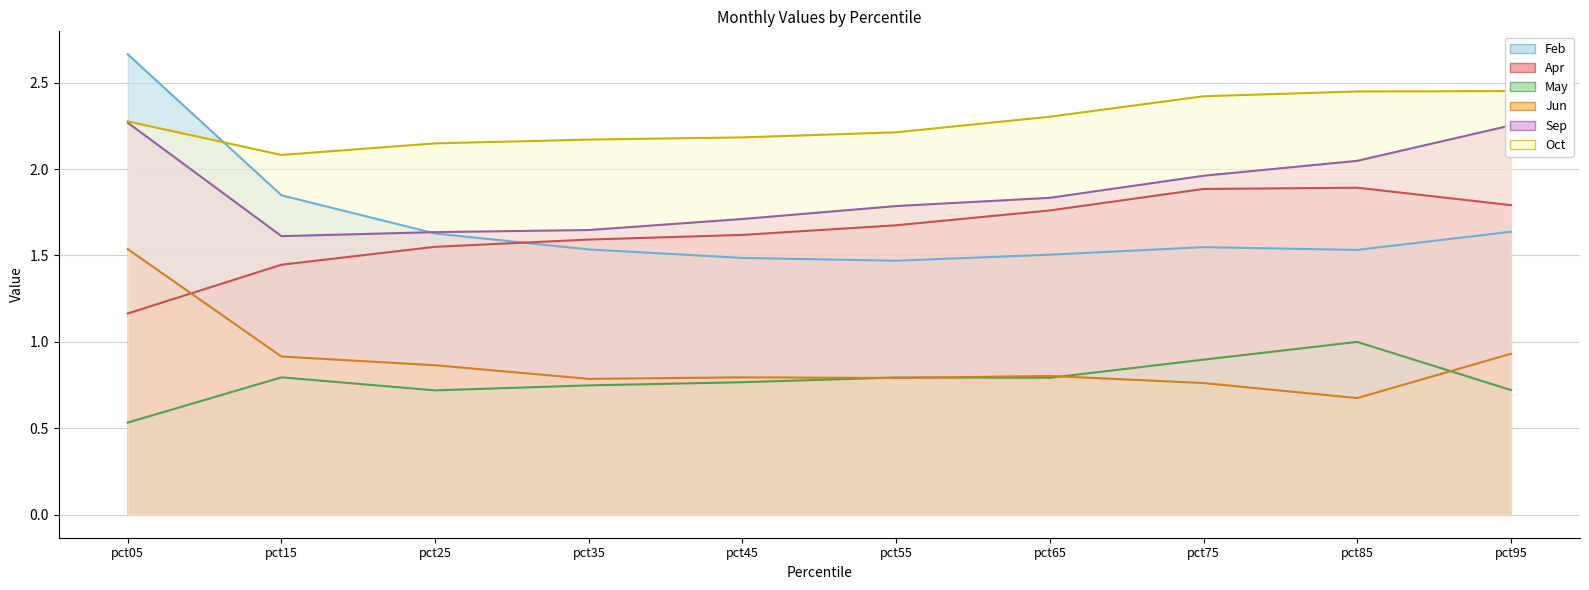

Count the number of categories in the chart.

10